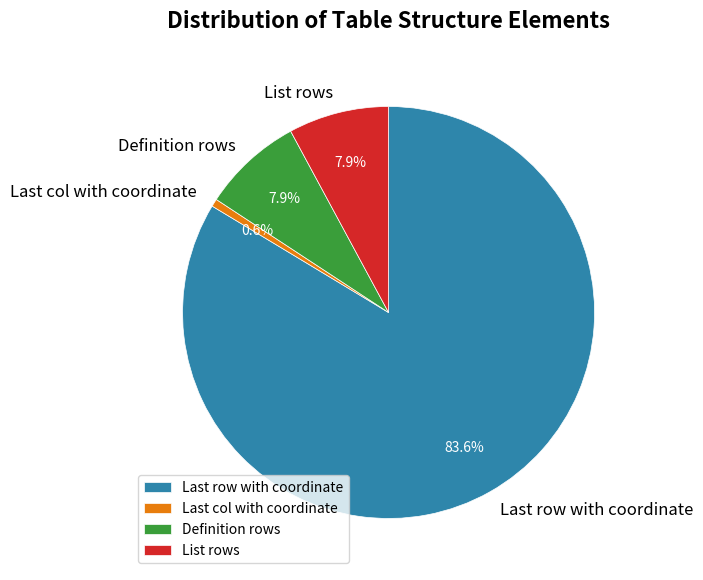

What is the largest slice in the pie chart?

Last row with coordinate